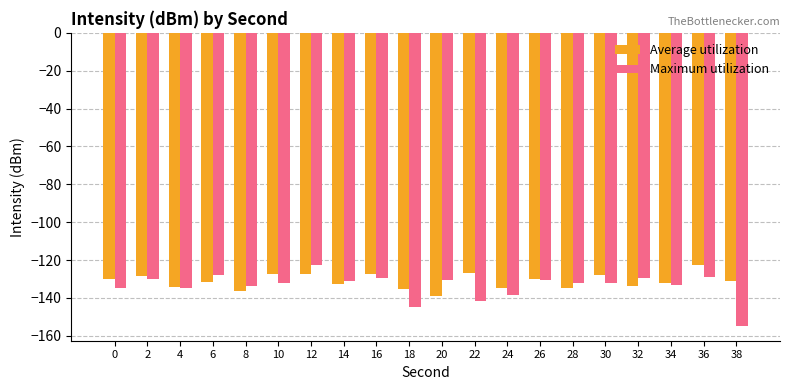

What is the difference between the highest and lowest values at 10?

4.9